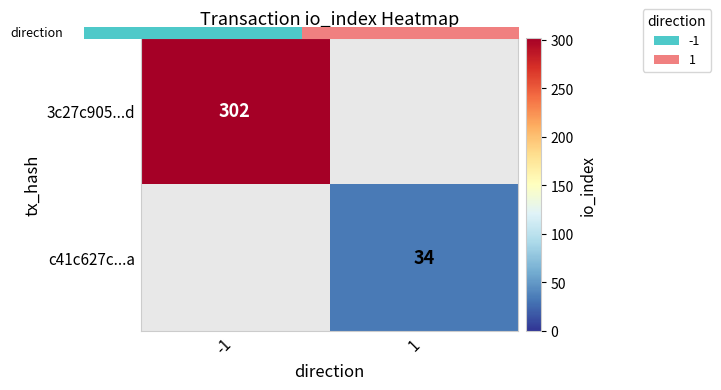

At which category does the chart reach its peak across all series?

-1